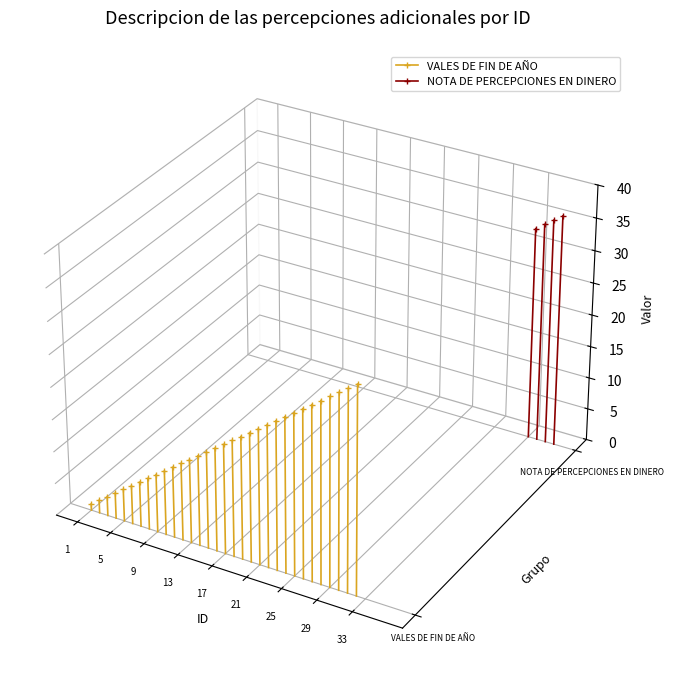

What are all the series names shown in the legend?

VALES DE FIN DE AÑO, NOTA DE PERCEPCIONES EN DINERO